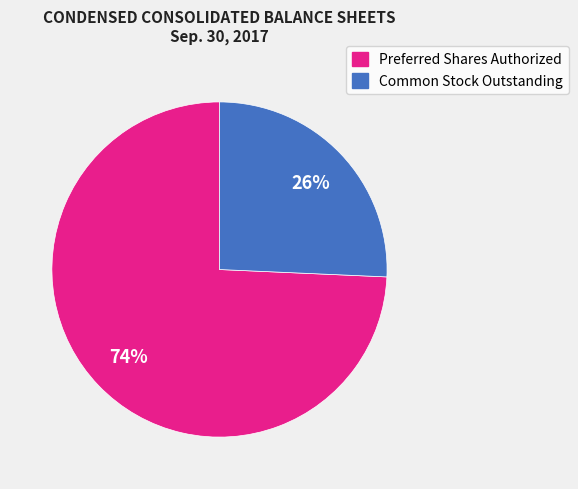

The Common Stock Outstanding slice represents 33% of the pie. True or false?

False